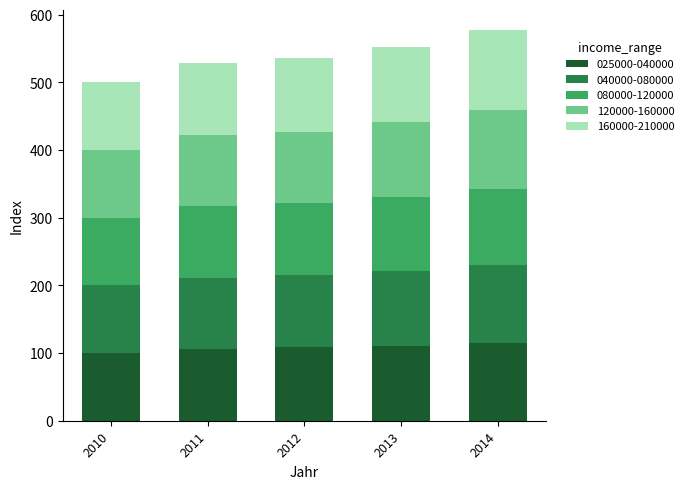

What is the minimum value for 025000-040000?

100.0